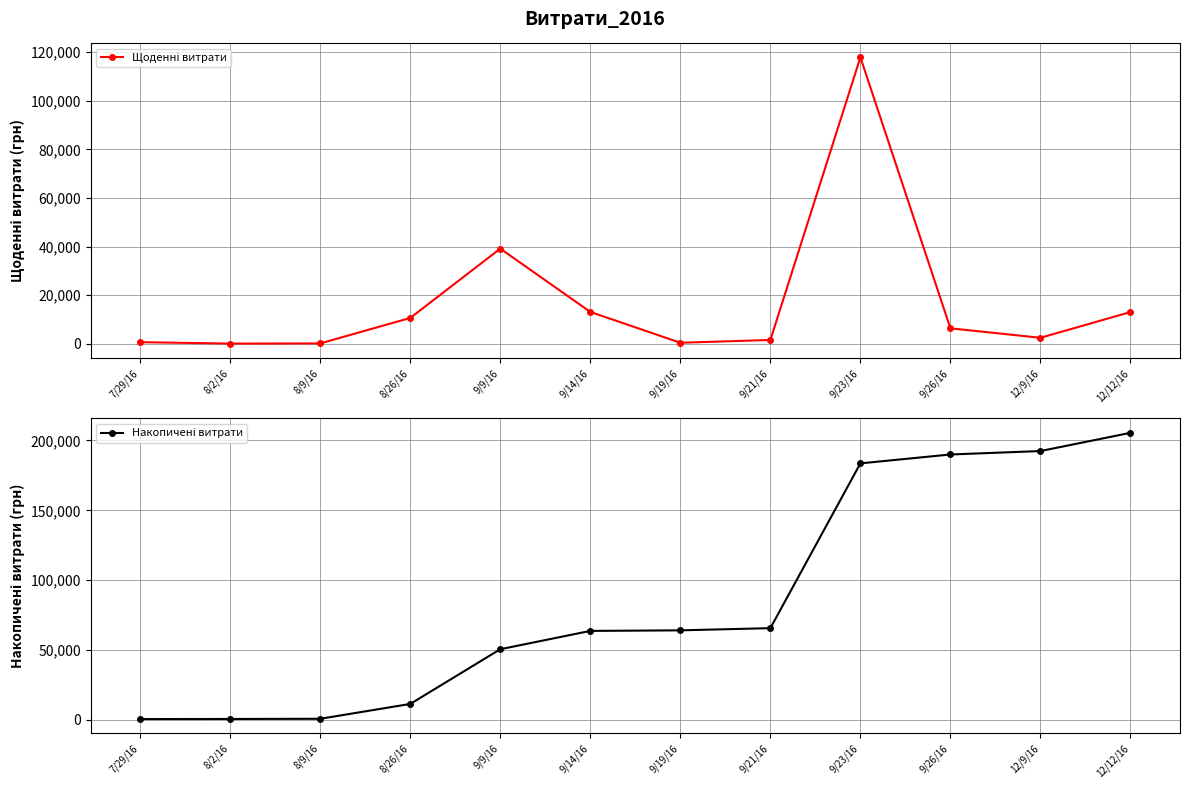

How many values in the Накопичені витрати series are below 64146?

6